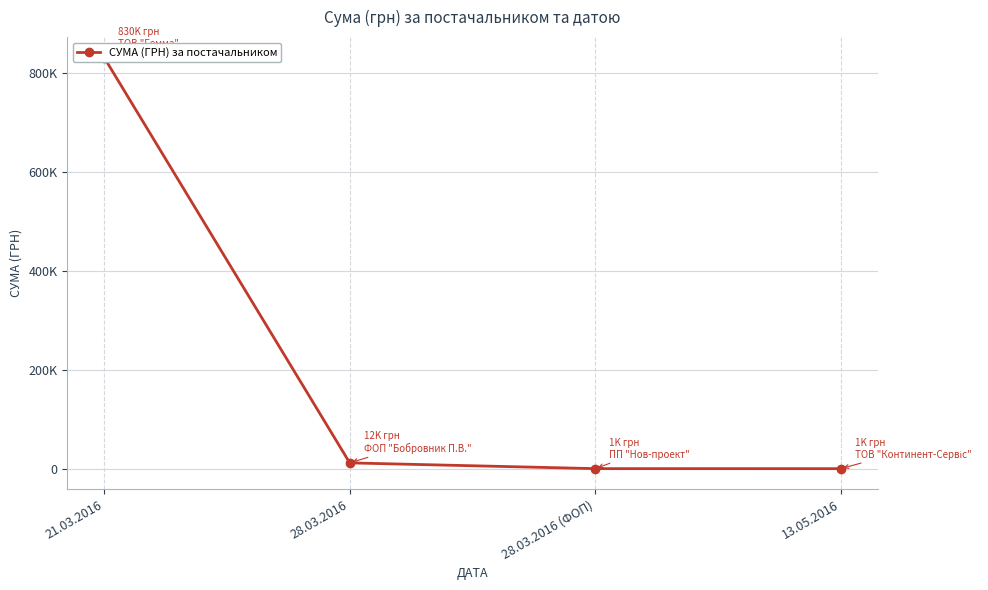

What is the label of the 1st point from the right?

13.05.2016